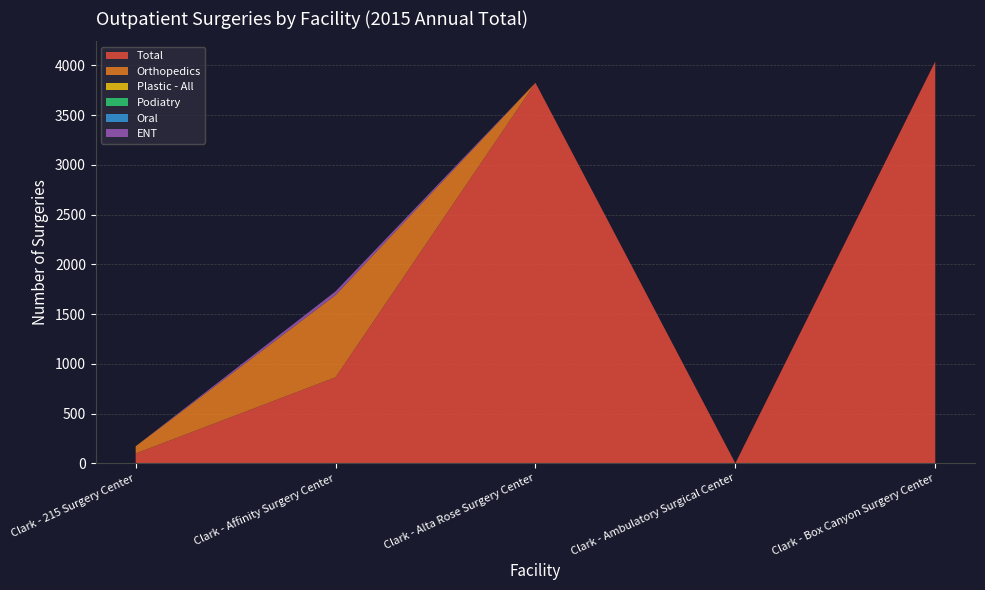

Reading left to right, extract all data points from this chart.

Total: Clark - 215 Surgery Center=98	Clark - Affinity Surgery Center=864	Clark - Alta Rose Surgery Center=3825	Clark - Ambulatory Surgical Center=0	Clark - Box Canyon Surgery Center=4039
Orthopedics: Clark - 215 Surgery Center=73	Clark - Affinity Surgery Center=827	Clark - Alta Rose Surgery Center=0	Clark - Ambulatory Surgical Center=0	Clark - Box Canyon Surgery Center=0
Plastic - All: Clark - 215 Surgery Center=0	Clark - Affinity Surgery Center=0	Clark - Alta Rose Surgery Center=0	Clark - Ambulatory Surgical Center=0	Clark - Box Canyon Surgery Center=0
Podiatry: Clark - 215 Surgery Center=0	Clark - Affinity Surgery Center=0	Clark - Alta Rose Surgery Center=0	Clark - Ambulatory Surgical Center=0	Clark - Box Canyon Surgery Center=0
Oral: Clark - 215 Surgery Center=0	Clark - Affinity Surgery Center=0	Clark - Alta Rose Surgery Center=0	Clark - Ambulatory Surgical Center=0	Clark - Box Canyon Surgery Center=0
ENT: Clark - 215 Surgery Center=0	Clark - Affinity Surgery Center=37	Clark - Alta Rose Surgery Center=0	Clark - Ambulatory Surgical Center=0	Clark - Box Canyon Surgery Center=0